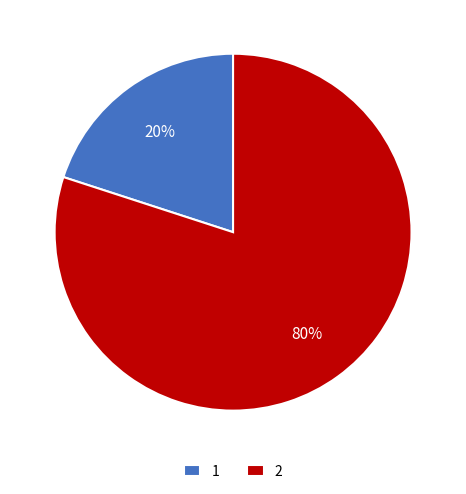

Which category has the biggest portion of the pie?

2